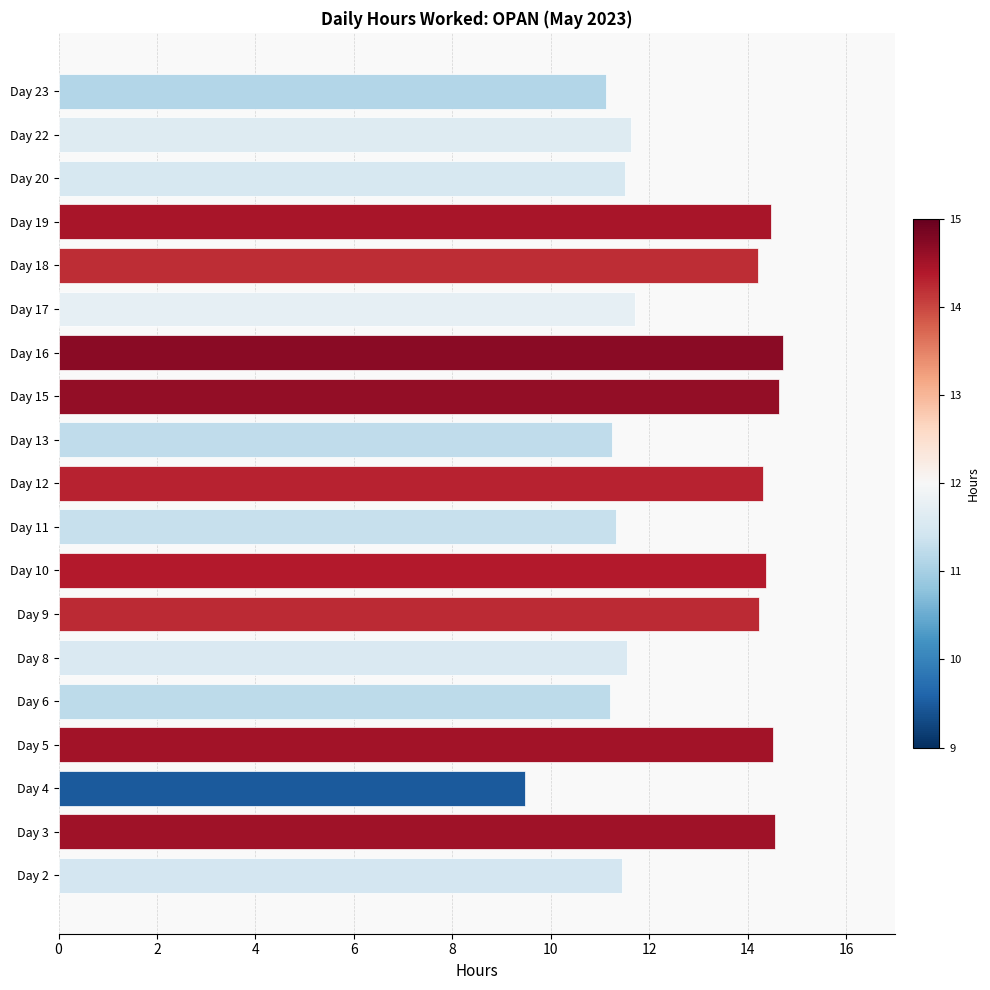

What is the average value?

12.7